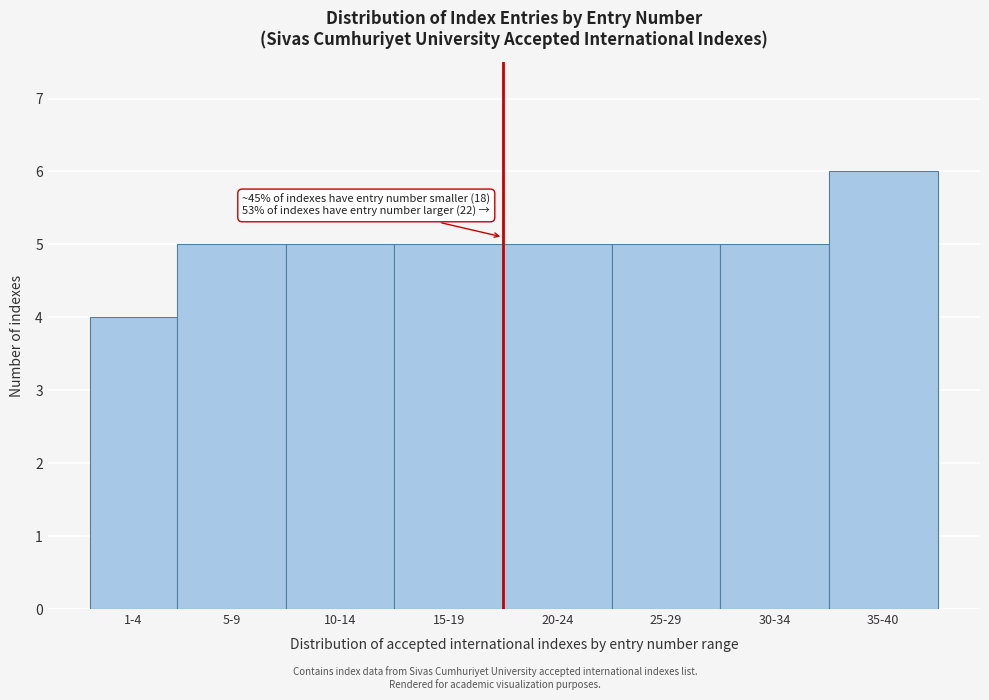

Reading left to right, list all the values displayed in this chart.

1-4=4	5-9=5	10-14=5	15-19=5	20-24=5	25-29=5	30-34=5	35-40=6